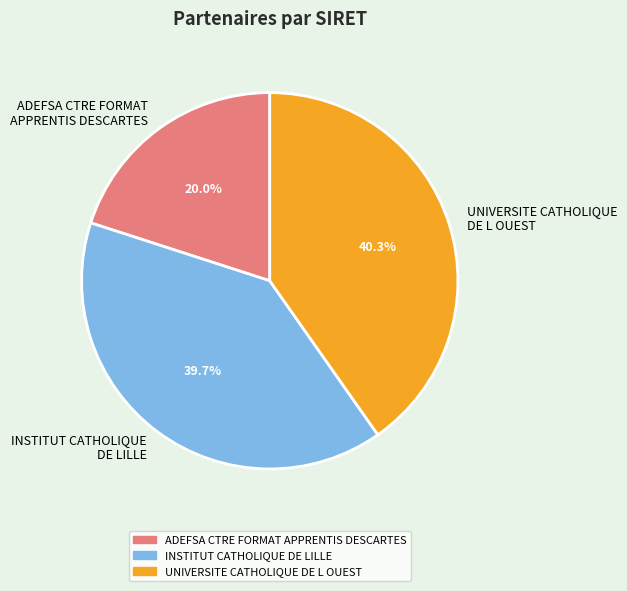

Approximately how many times larger is the value at UNIVERSITE CATHOLIQUE DE L OUEST compared to ADEFSA CTRE FORMAT APPRENTIS DESCARTES?

2.0